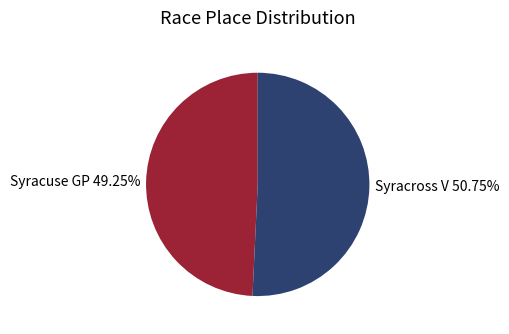

To the nearest percent, what is the average slice percentage?

50%